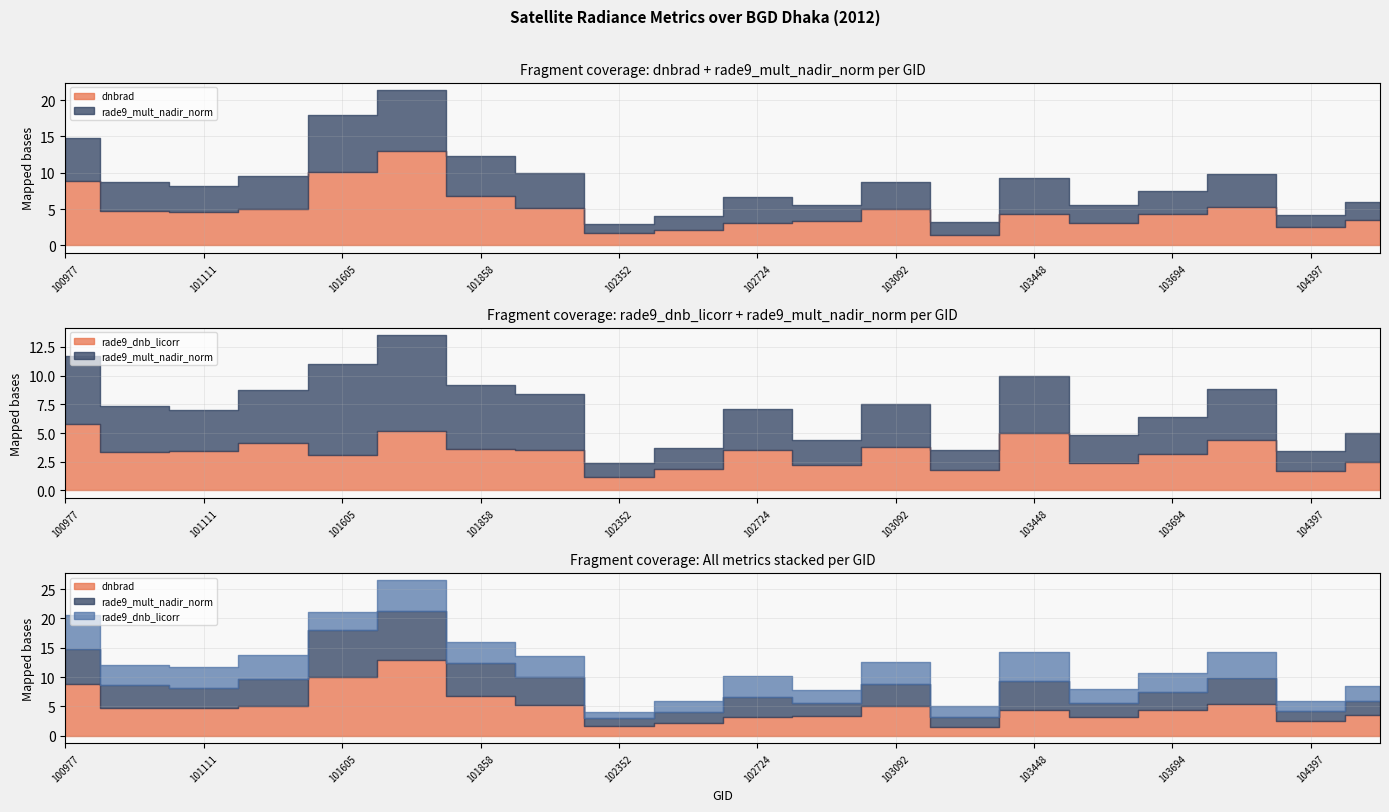

At which category does rade9_mult_nadir_norm reach its first local peak?

101727